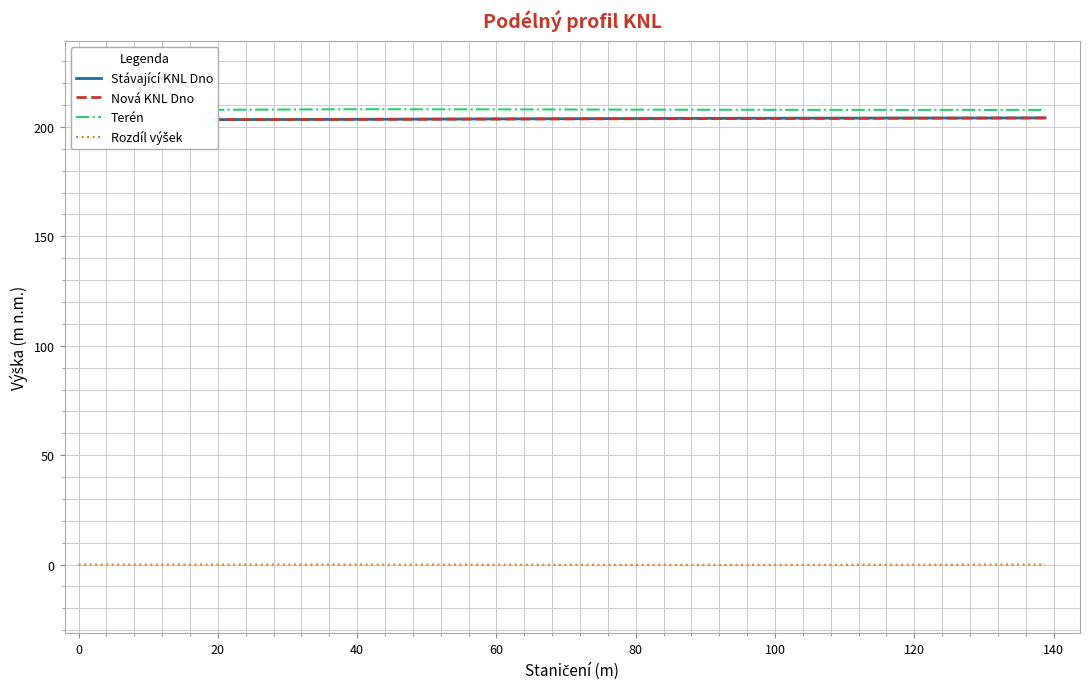

What is the label of the 20th point from the right?

120